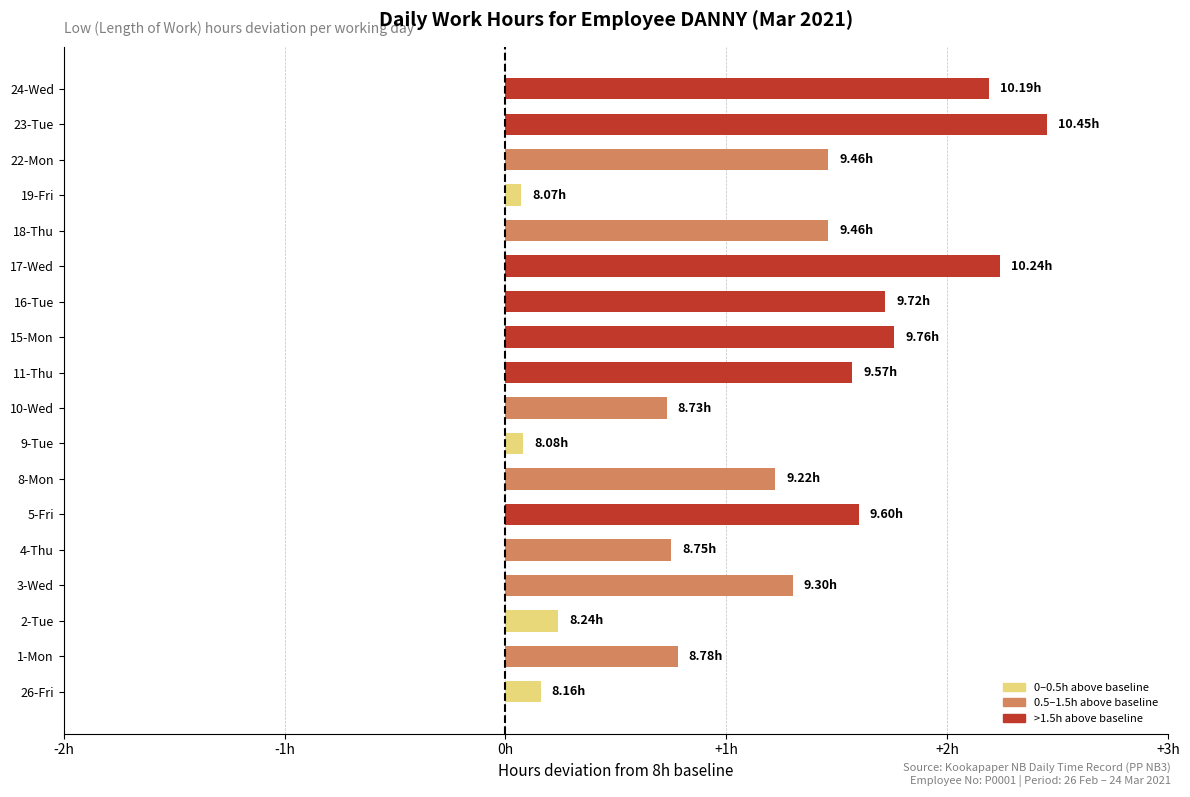

What is the greatest value displayed?

2.4